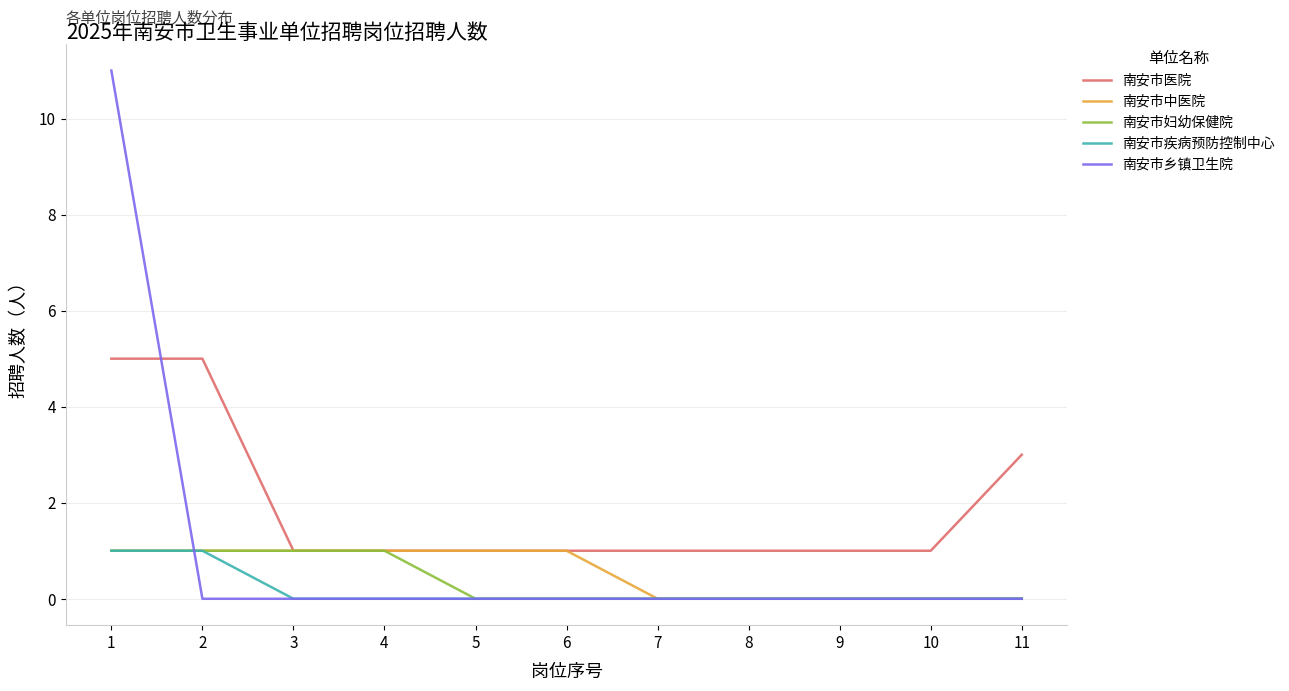

Which series changed the most between 1 and 5?

南安市乡镇卫生院